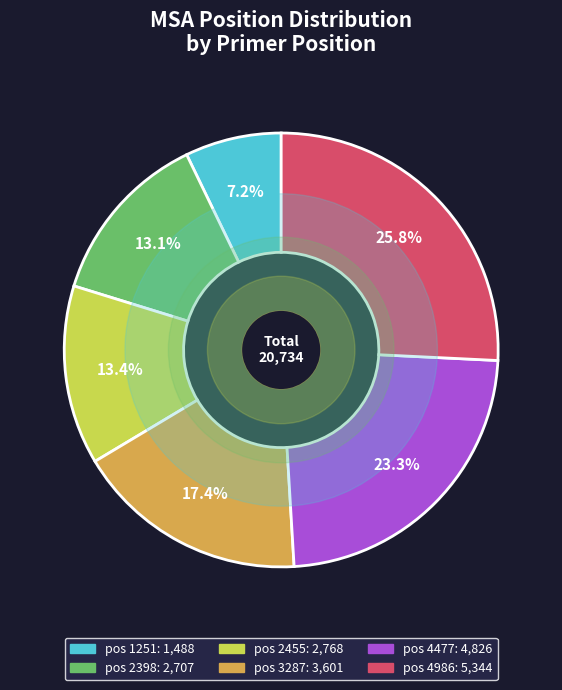

Is there any slice that represents more than half of the pie?

No